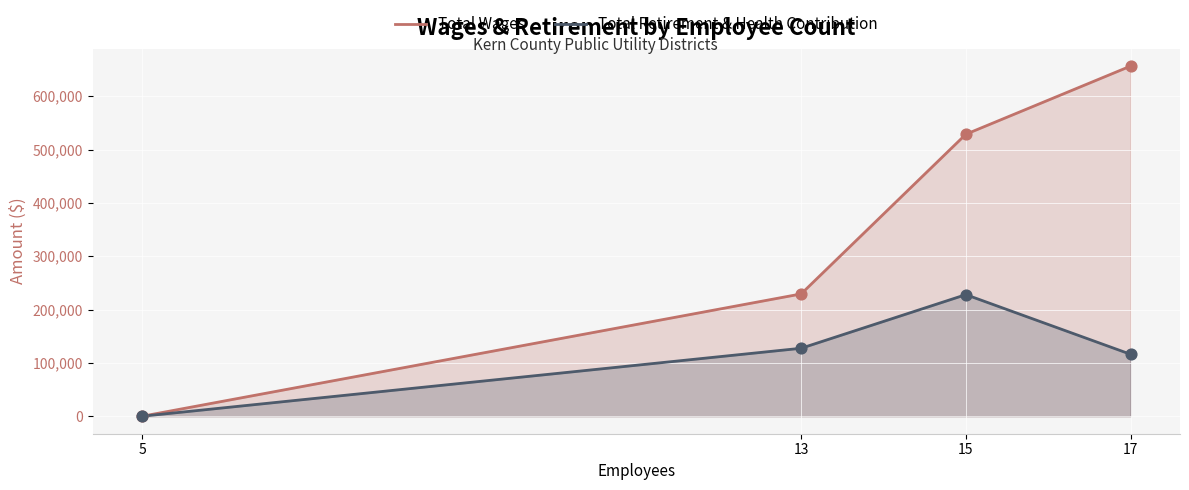

At which category is the sum across all series the highest?

17